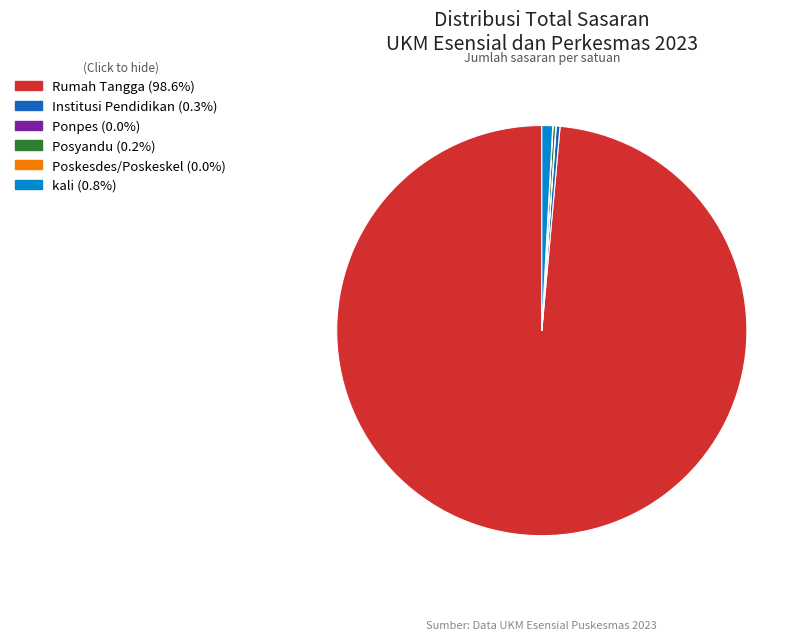

Which category has the biggest portion of the pie?

Rumah Tangga